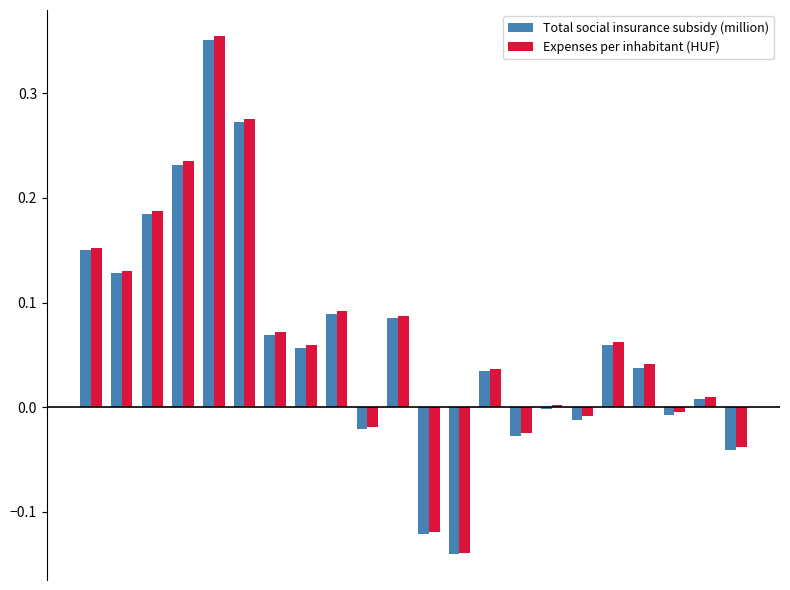

What is the sum of all Expenses per inhabitant (HUF) values?

1.4